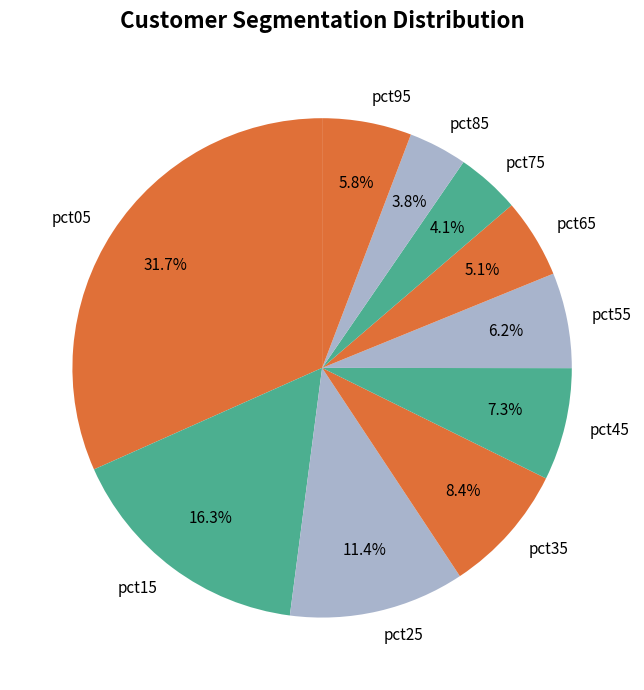

How much of the chart is everything except pct55?

93.8%